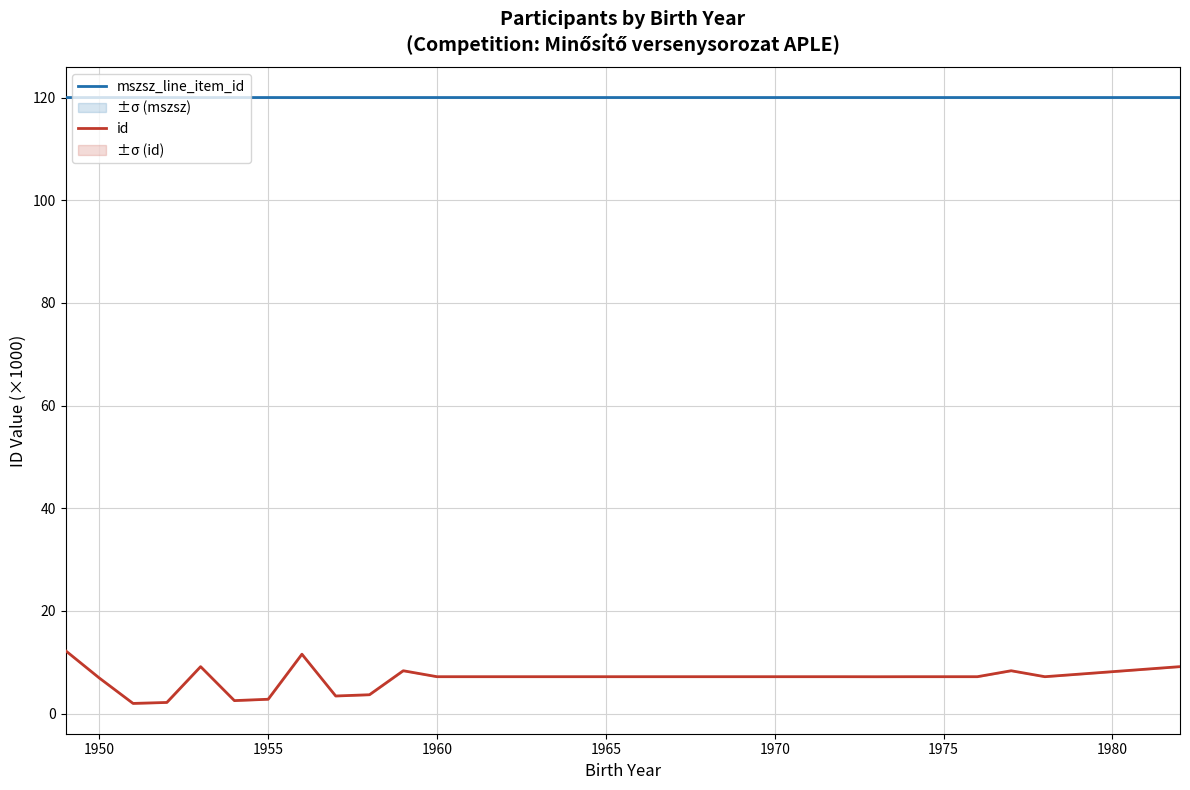

Rank the series by their average value, from highest to lowest.

mszsz_line_item_id, id